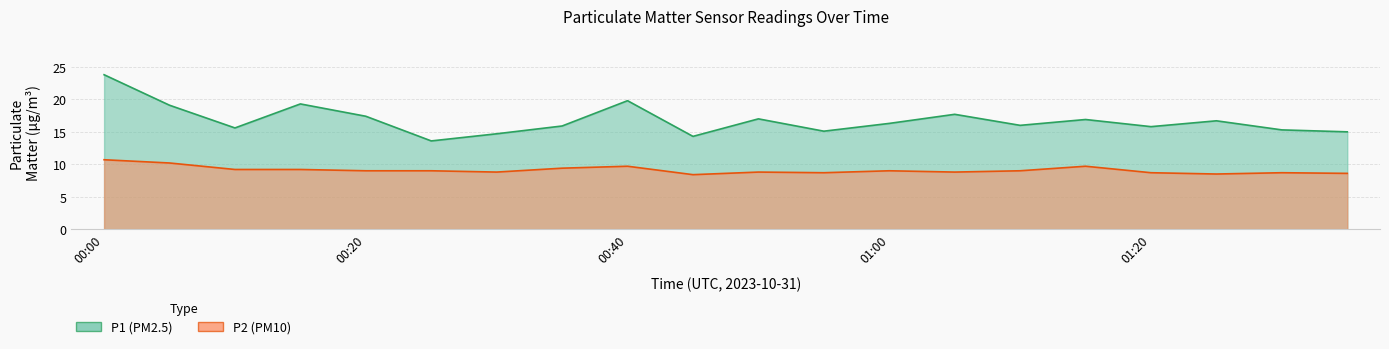

True or false: P2 and P1 intersect in this chart.

False